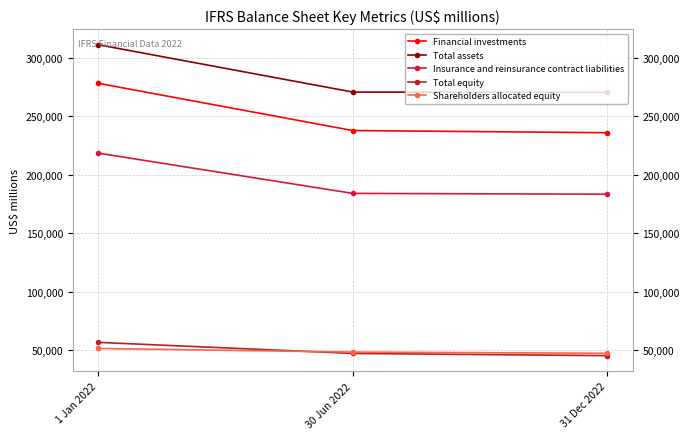

Count the number of data series in this chart.

5